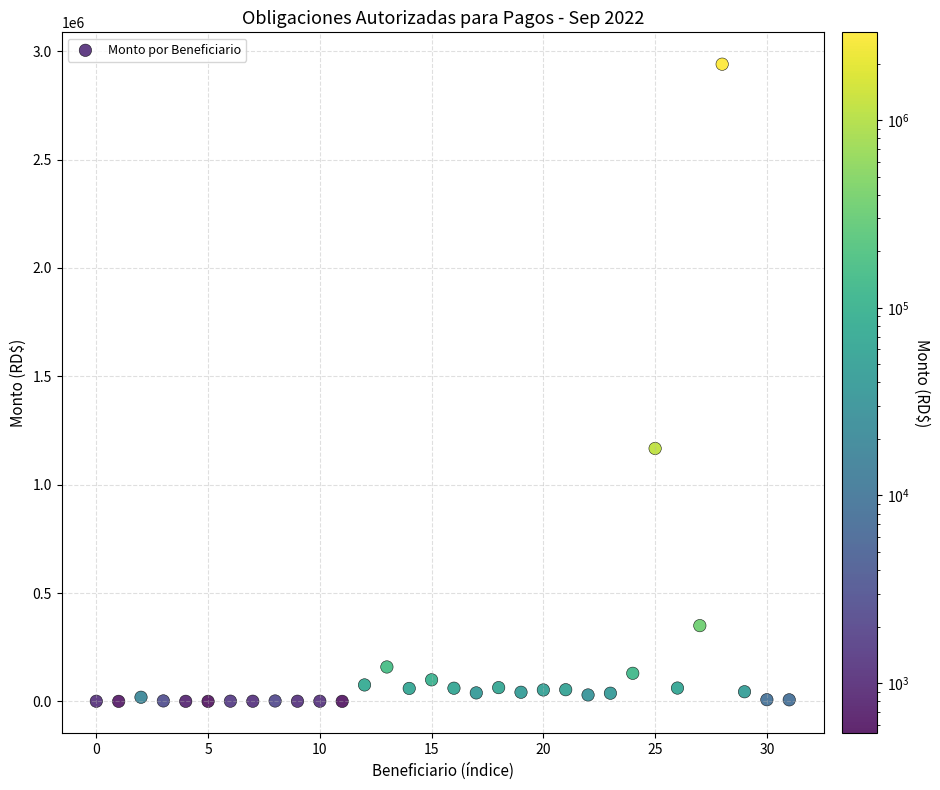

What is the range of Y values (max minus min)?

2939455.8